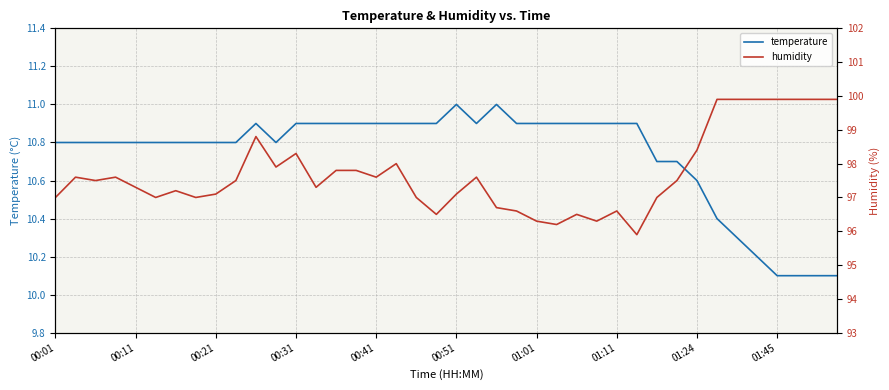

Read the humidity value at 35.

99.9